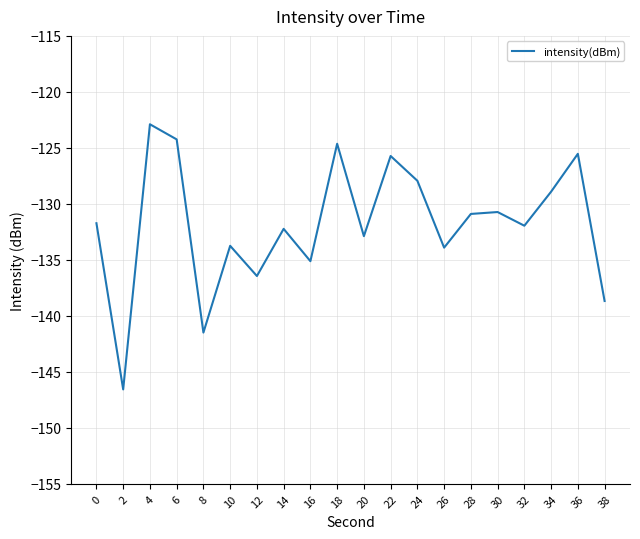

How many interior local peaks (higher than both neighbors) does the data have?

7